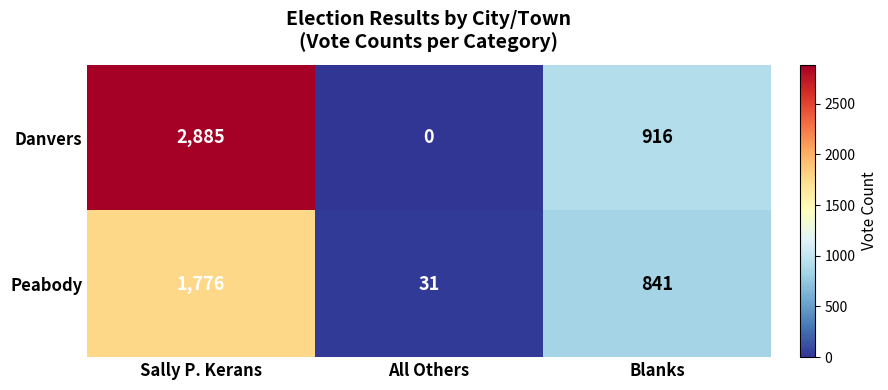

What is the minimum value for Peabody?

31